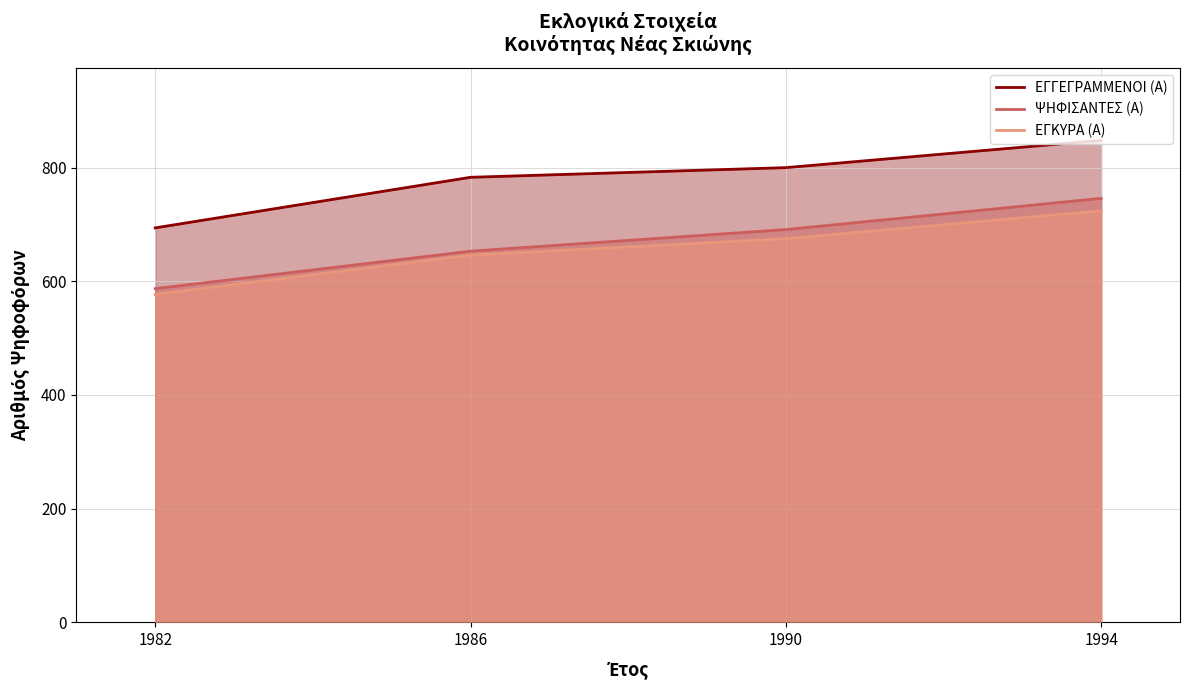

True or false: ΨΗΦΙΣΑΝΤΕΣ (Α) has a value of 653 at 1986.

True